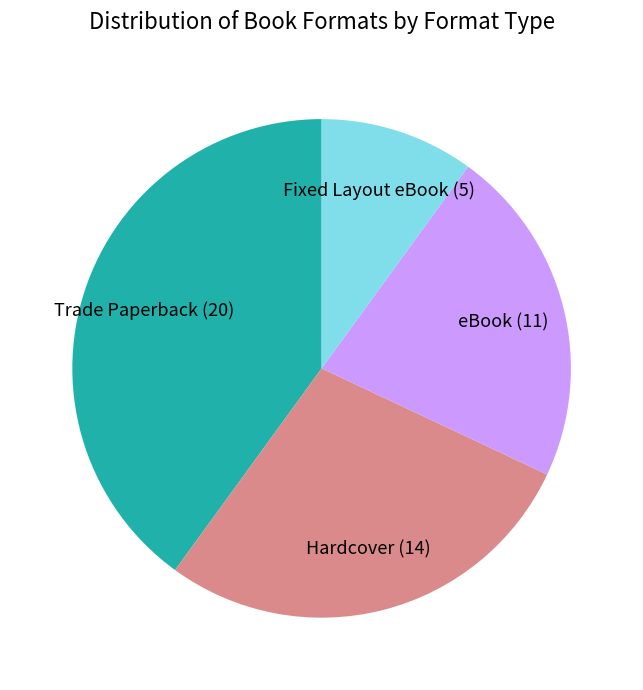

Is there a majority slice in this chart?

No